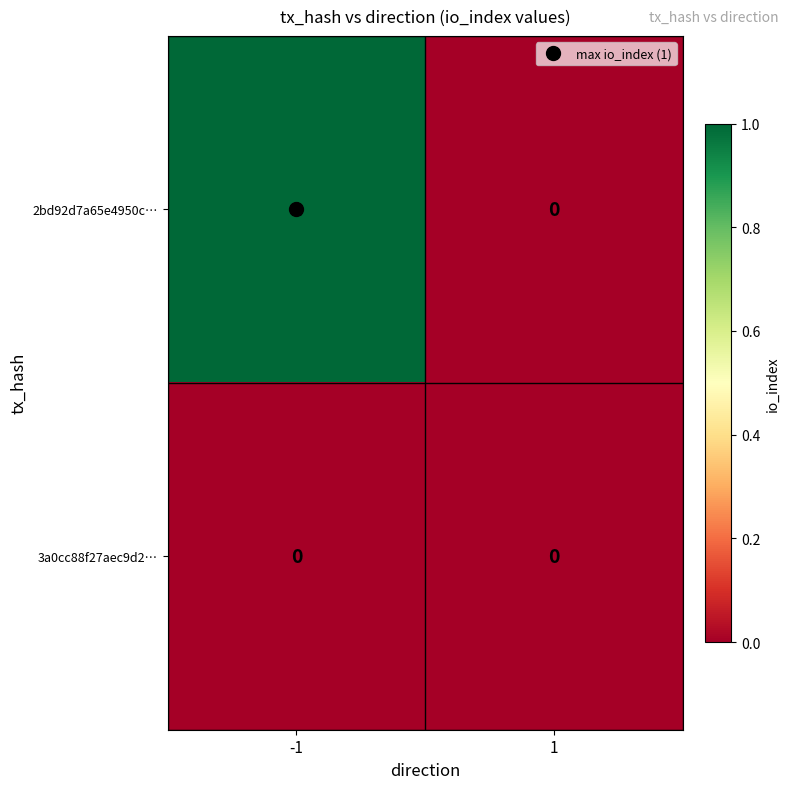

Which series has the widest spread of values?

2bd92d7a65e4950c…